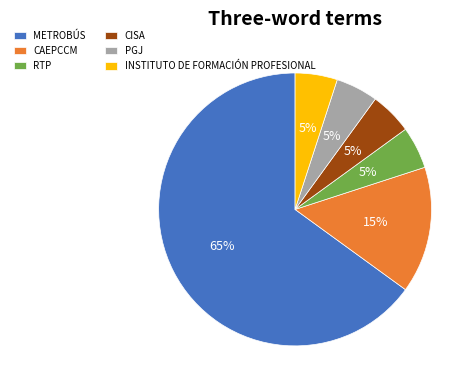

To the nearest percent, what is the difference between the INSTITUTO DE FORMACIÓN PROFESIONAL and CAEPCCM slice percentages?

10%